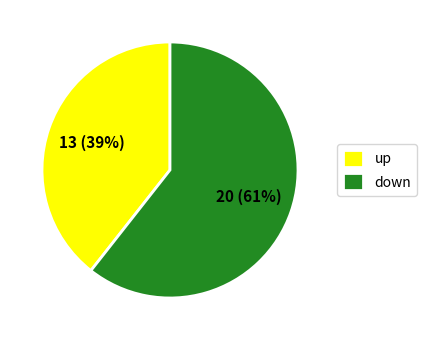

Rank the categories by value from highest to lowest.

down, up